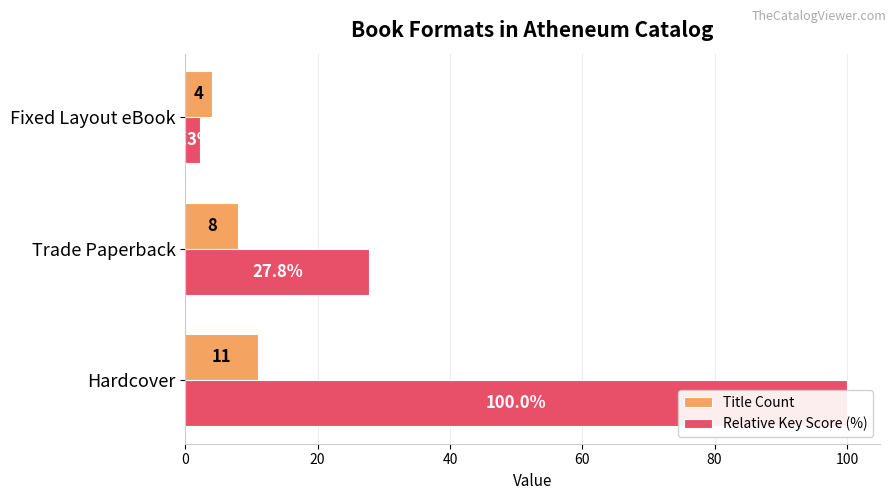

How many series are shown in this chart?

2